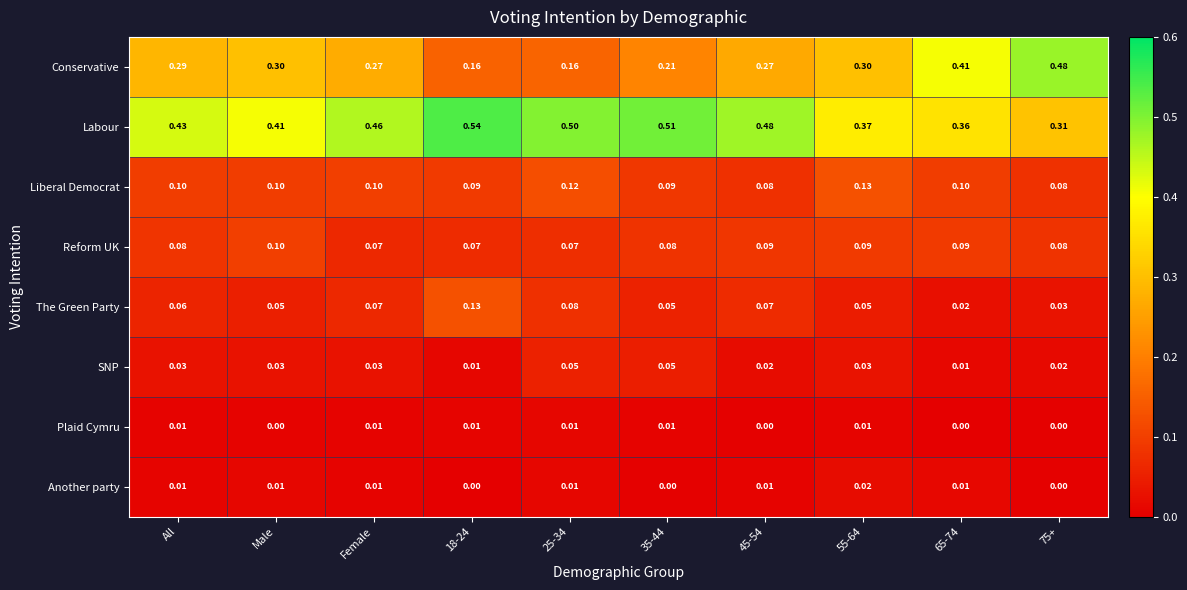

Is the value of SNP at 18-24 greater than the value of The Green Party at All?

No